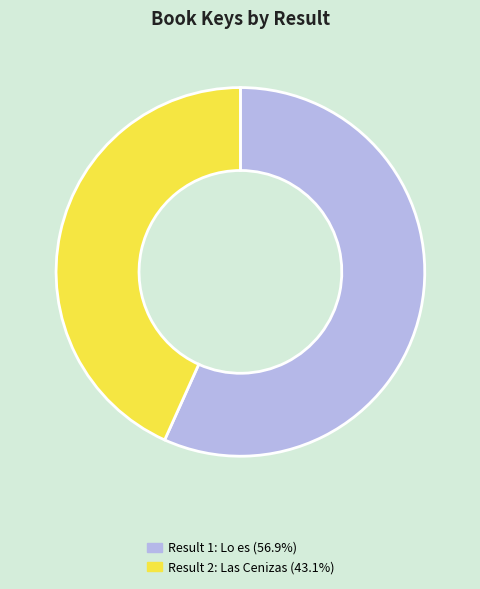

Is there a majority slice in this chart?

Yes